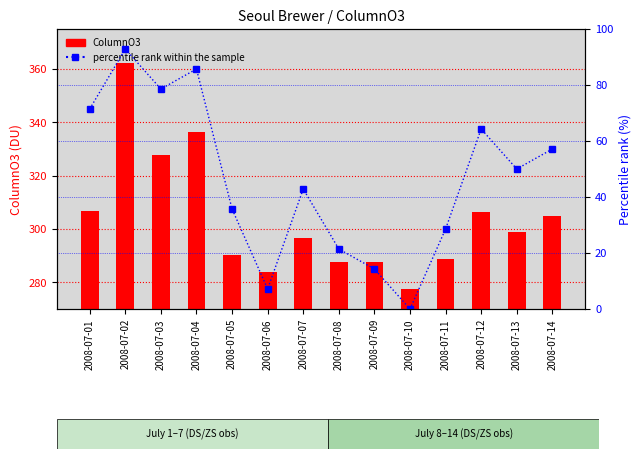

At which category does the chart reach its minimum across all series?

2008-07-10